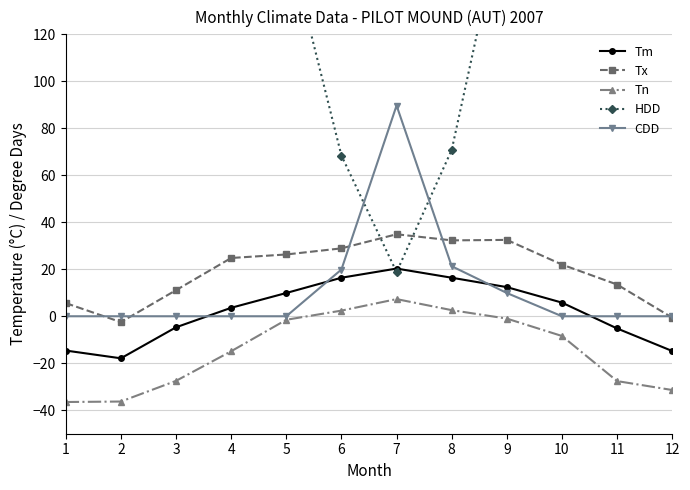

What is the difference between the second highest and minimum values in the Tm series?

34.3